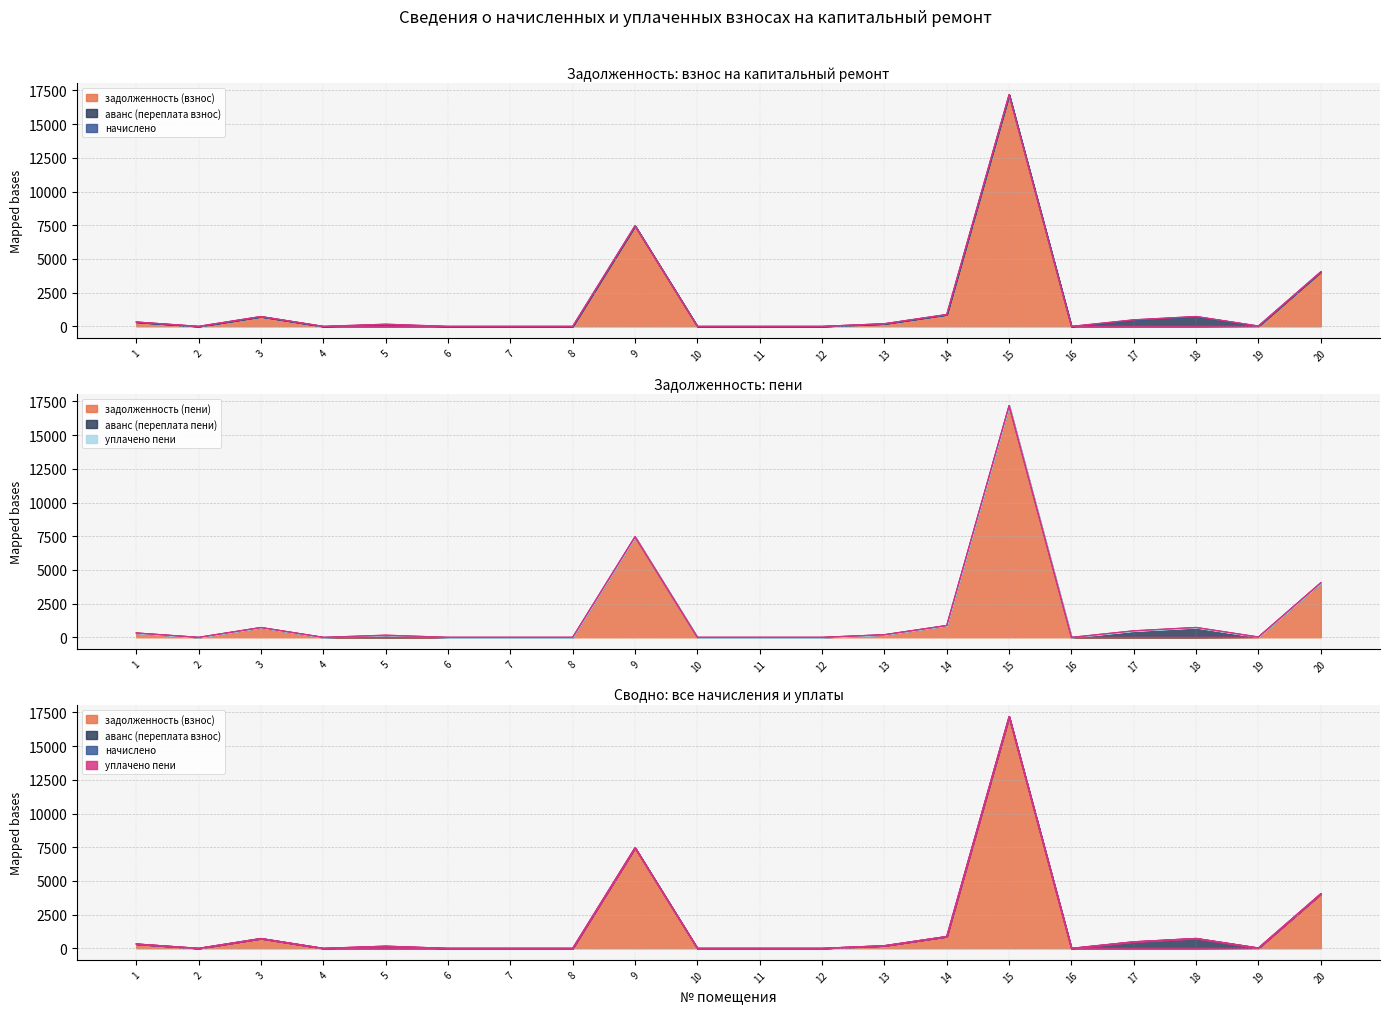

True or false: задолженность (взнос) has a value of 0.0 at 4.

True